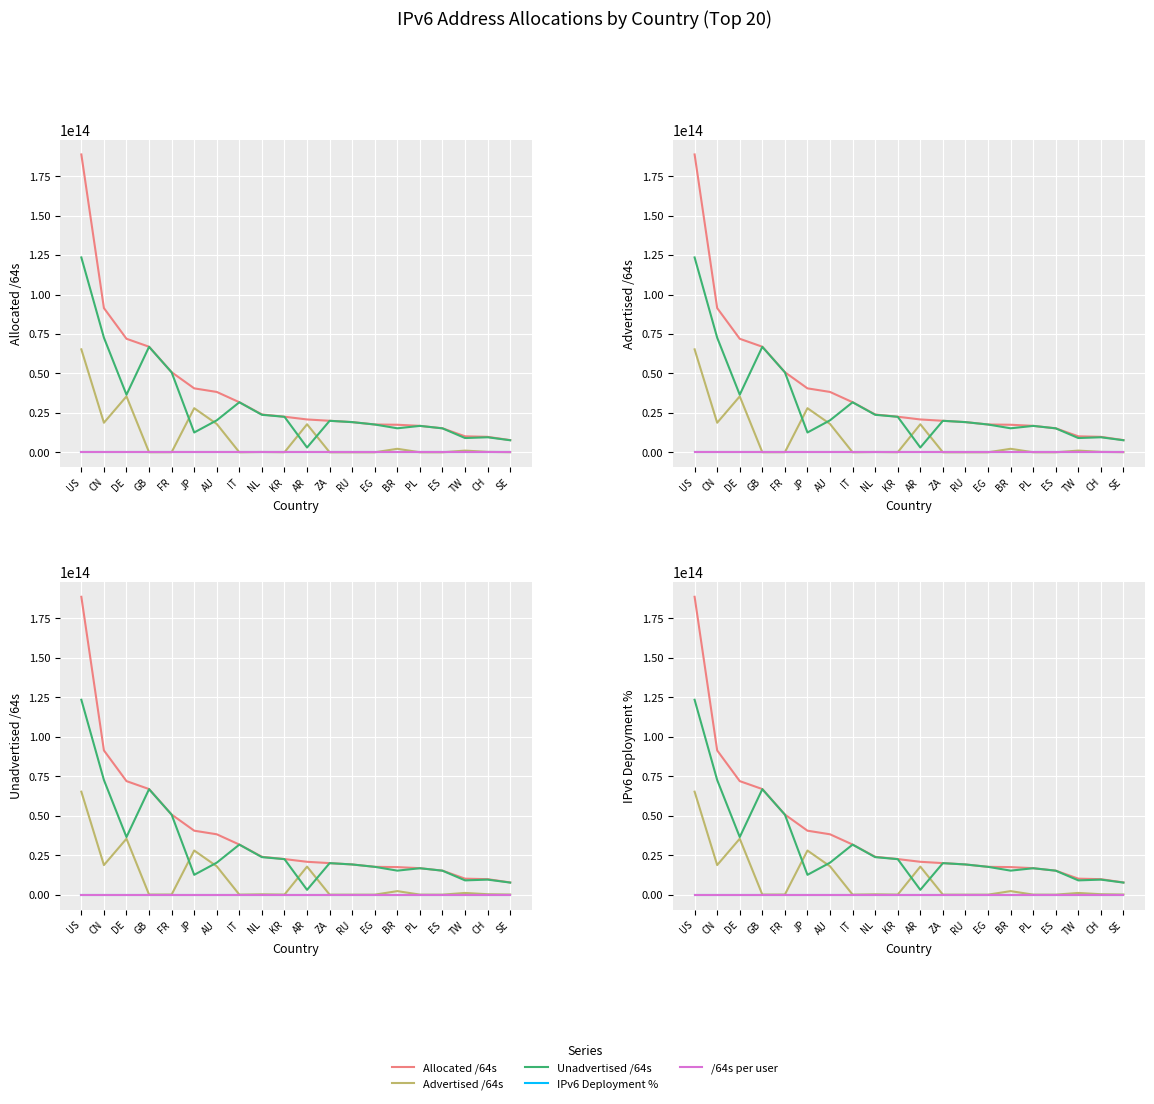

What is the spread (max minus min) of values at CN?

91401200599039.7